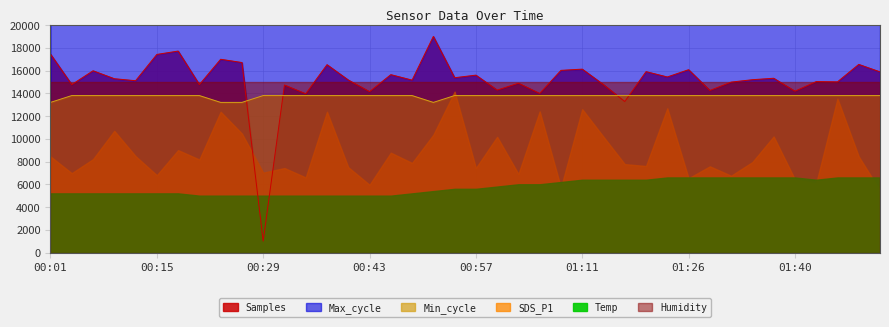

The value of Min_cycle at 00:29 is 4622.2. True or false?

False